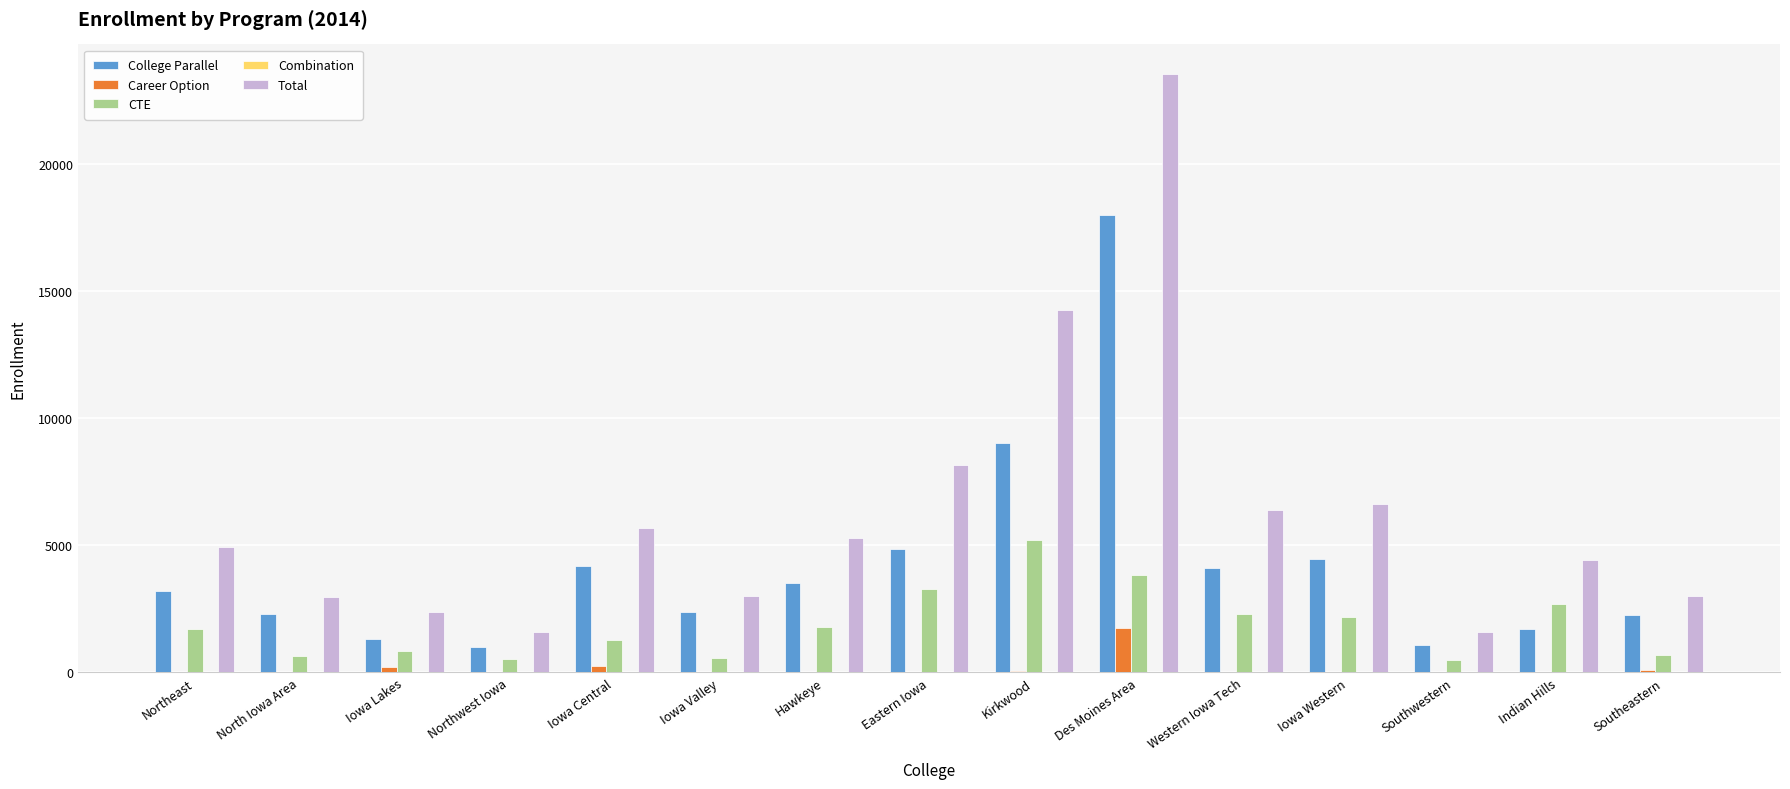

What is the sum of all CTE values?

28020